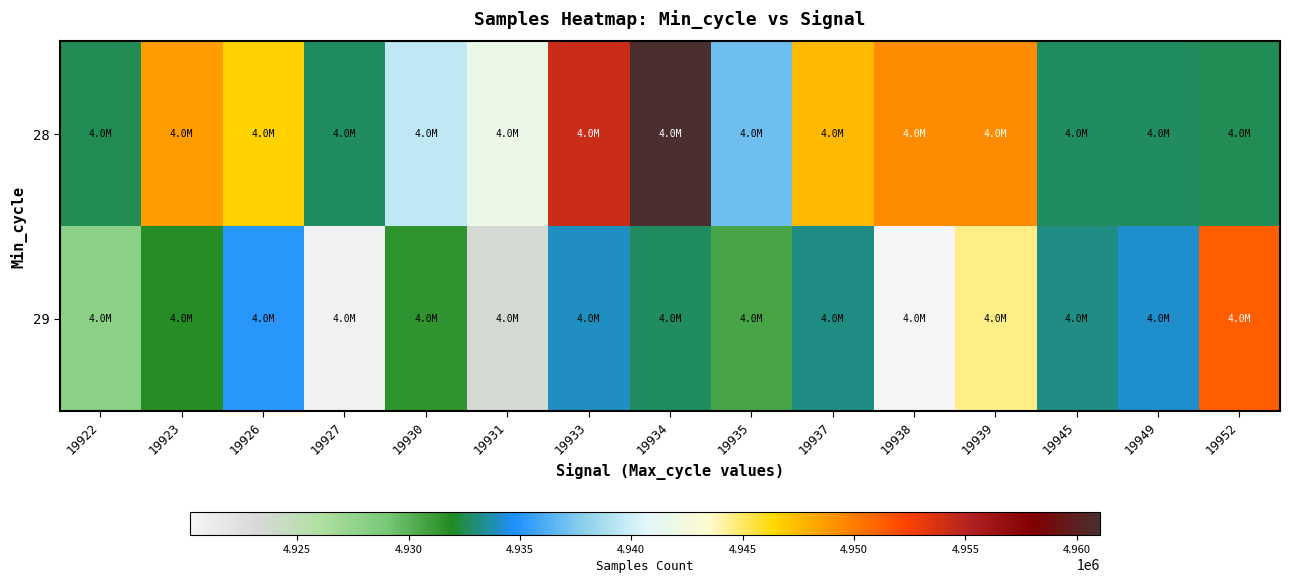

Reading left to right, list all the values displayed in this chart.

28: 19922=4932500	19923=4948688	19926=4946612	19927=4932745	19930=4939544	19931=4941877	19933=4954335	19934=4961038	19935=4936956	19937=4947512	19938=4949302	19939=4949302	19945=4932745	19949=4932745	19952=4932520
29: 19922=4927996	19923=4931798	19926=4935128	19927=4920647	19930=4931512	19931=4923518	19933=4933964	19934=4932696	19935=4930710	19937=4933218	19938=4920192	19939=4944468	19945=4933218	19949=4934185	19952=4951272